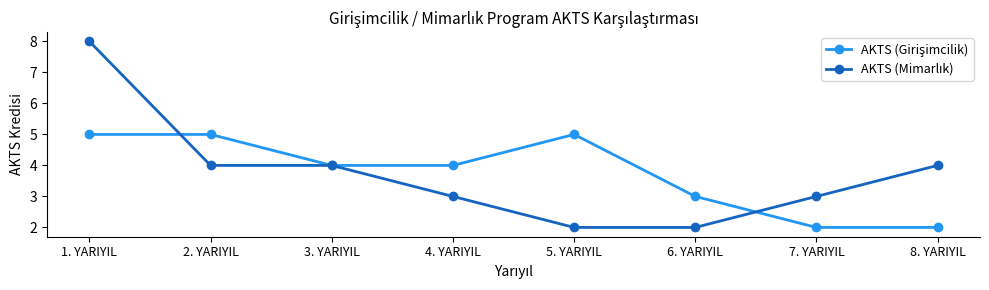

What is the label of the 1st point from the left?

1. YARIYIL